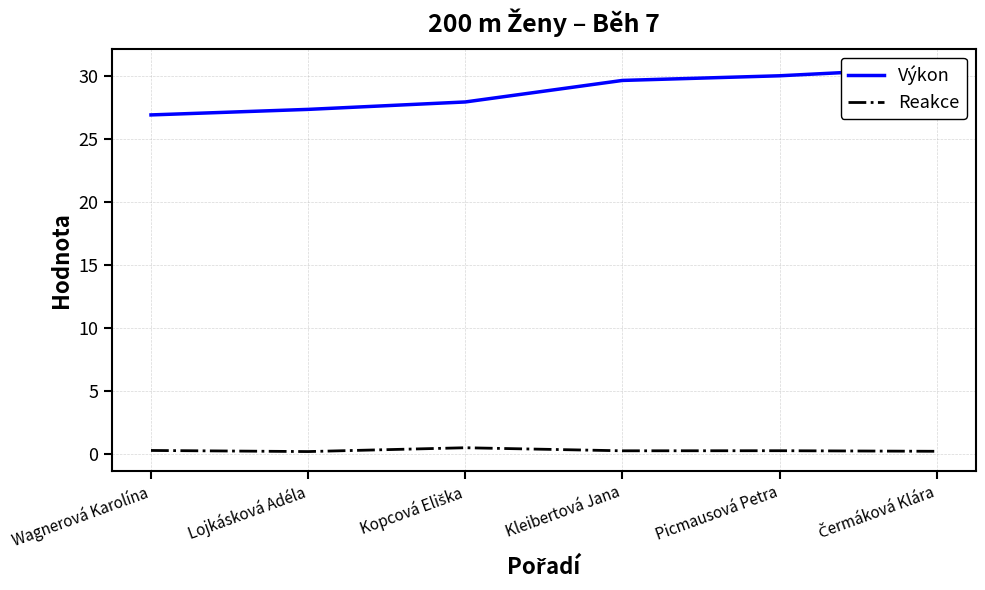

What value does the Výkon series have at Čermáková Klára?

30.7